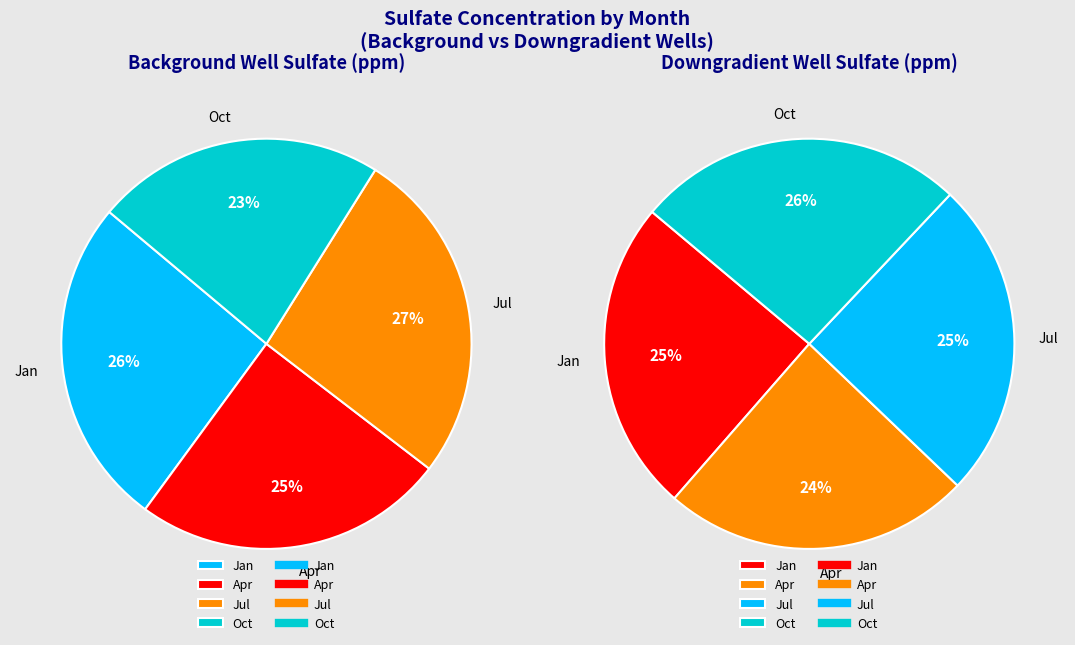

Does Oct represent more than half of the total?

No